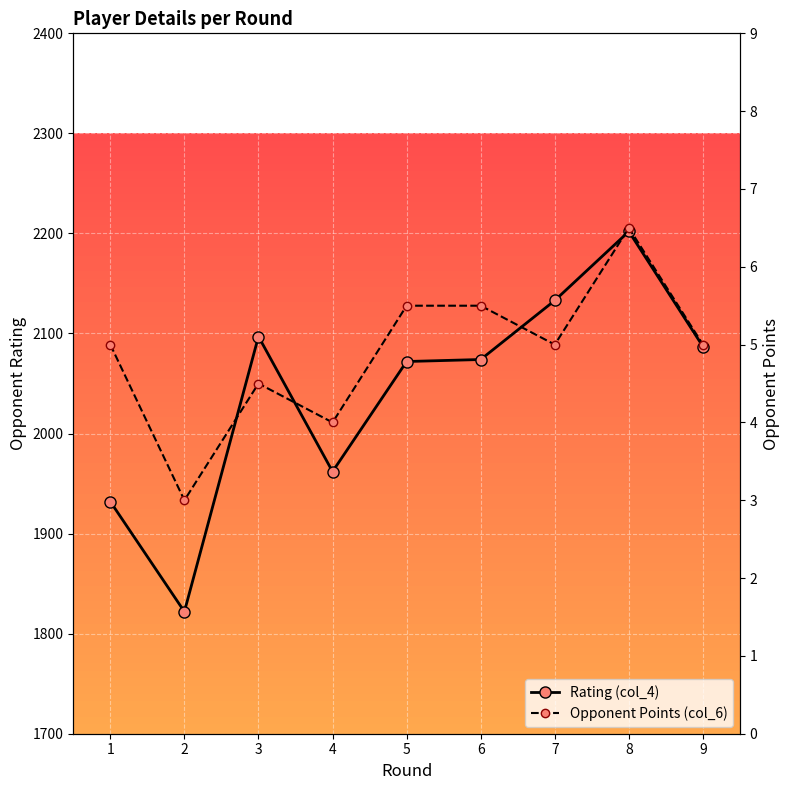

True or false: Rating (col_4) and Opponent Points (col_6) intersect in this chart.

False